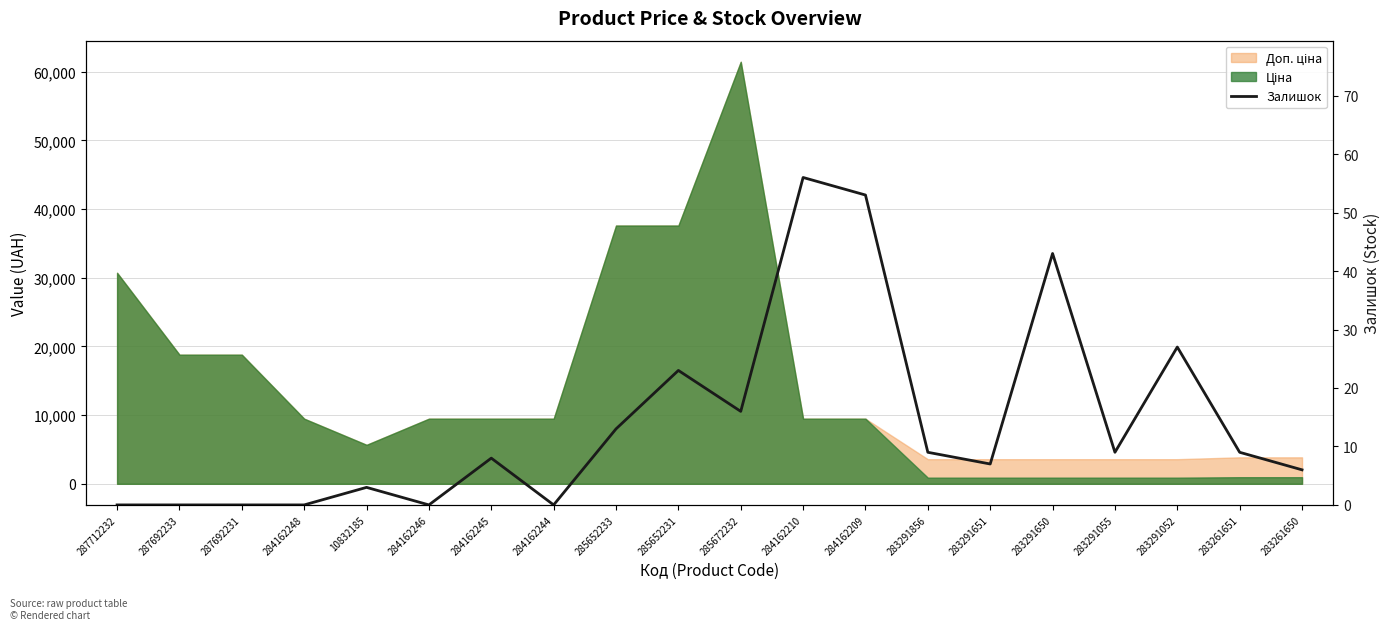

List the labels in order of value, largest first.

284162210, 284162209, 283291650, 283291052, 285652231, 285672232, 285652233, 283291856, 283291055, 283261651, 284162245, 283291651, 283261650, 10832185, 287712232, 287692233, 287692231, 284162248, 284162246, 284162244